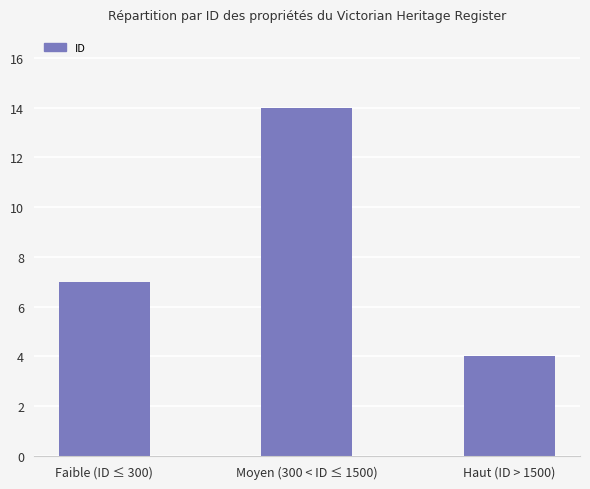

The chart shows a value of 19 at Moyen (300 < ID ≤ 1500). True or false?

False